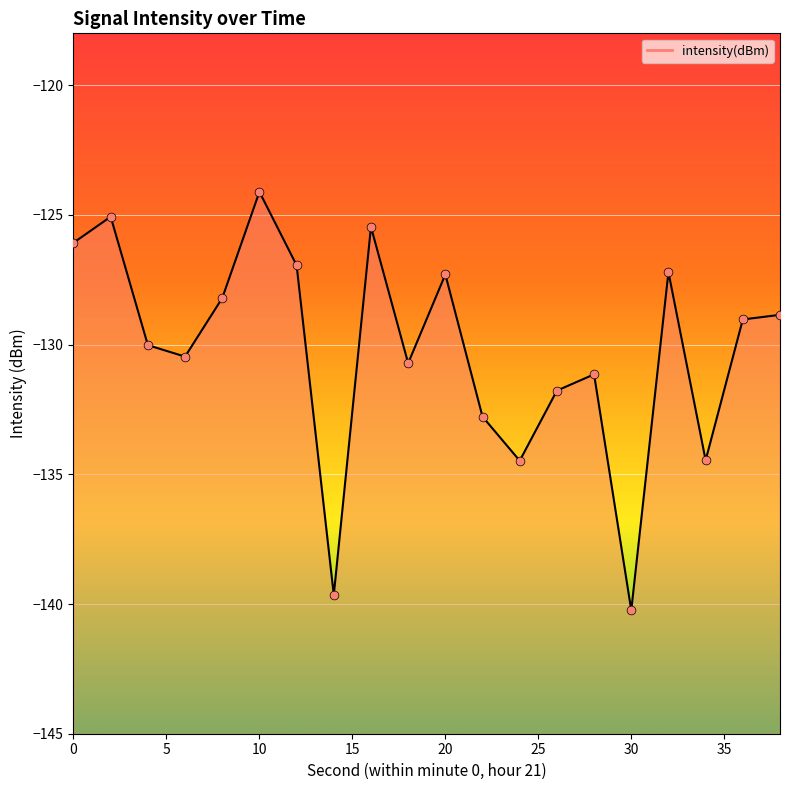

Which has a higher value, 16 or 34?

16